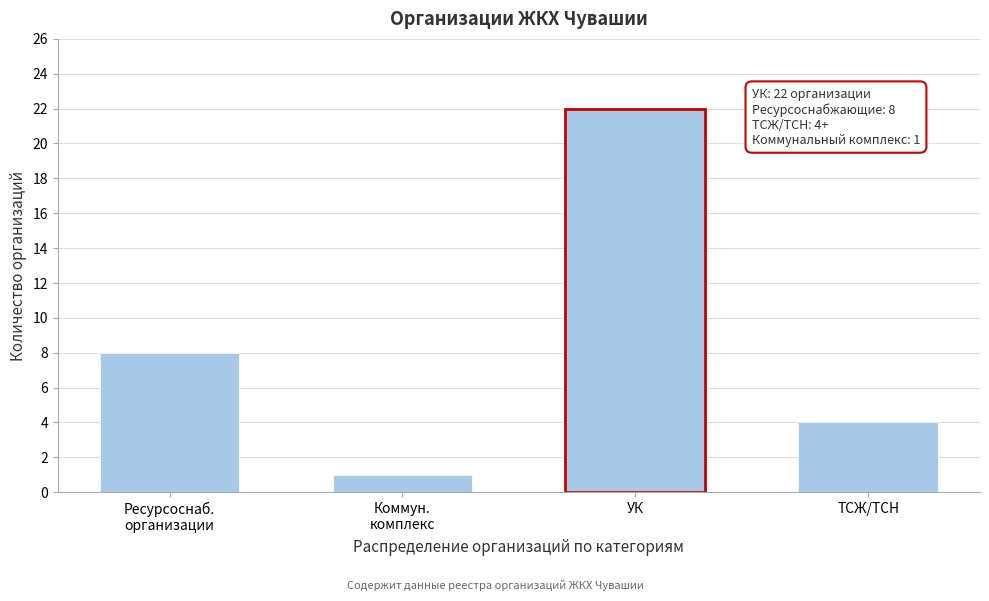

Reading left to right, transcribe all the data shown in this chart.

8	1	22	4